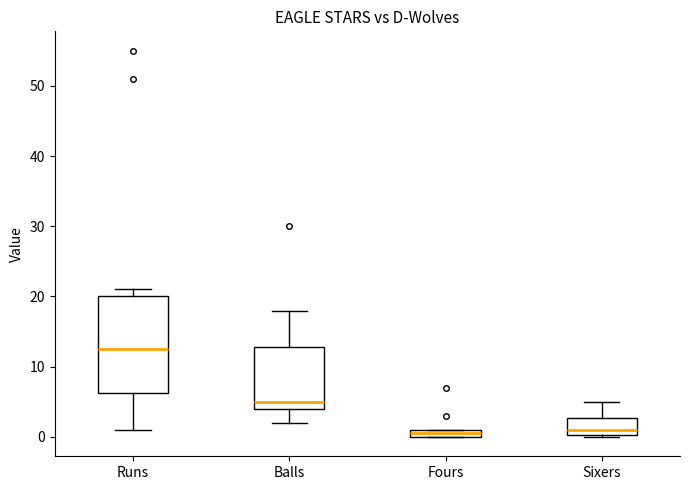

Which box is the tallest, from its lower edge to its upper edge?

Runs